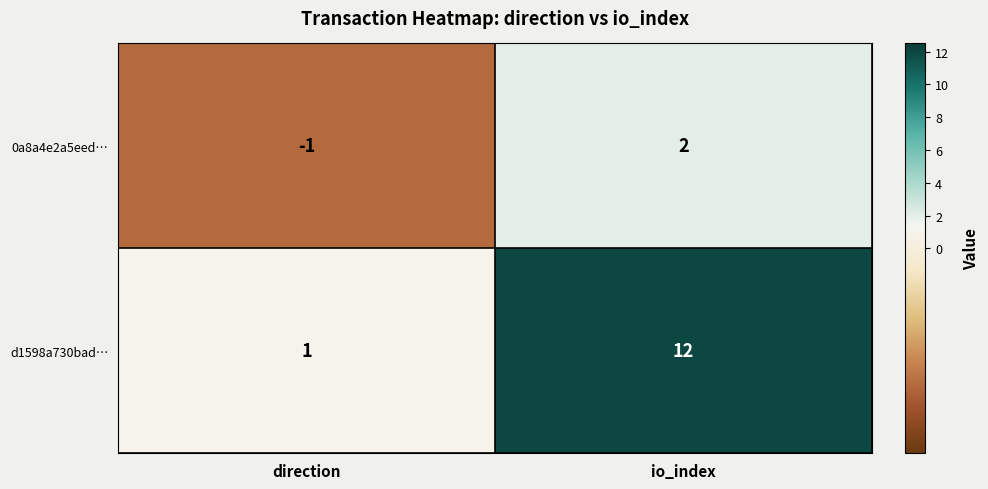

What is the difference between the maximum and minimum values in the d1598a730bad… series?

11